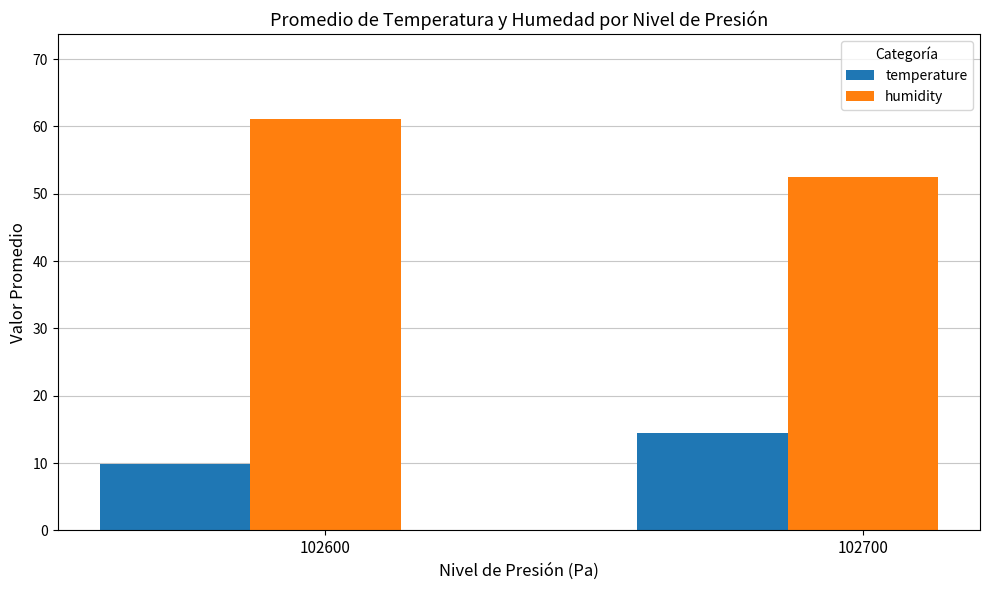

Rank the series by their maximum value, from highest to lowest.

humidity, temperature